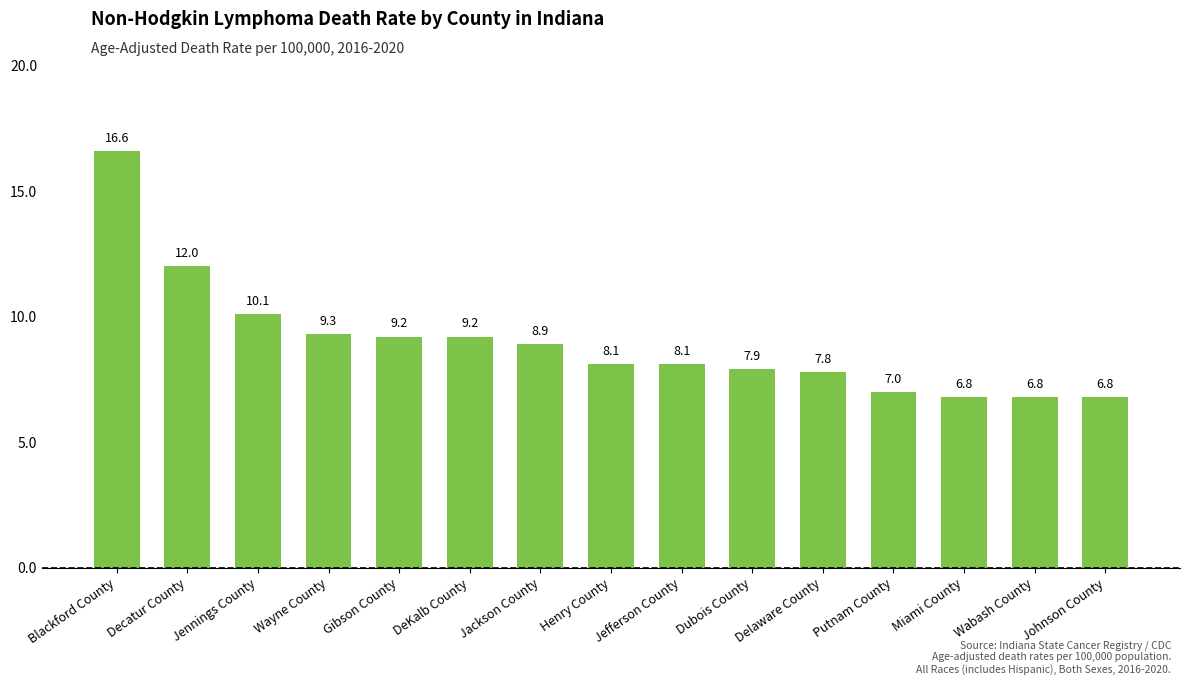

Which has a higher value, Miami County or Delaware County?

Delaware County